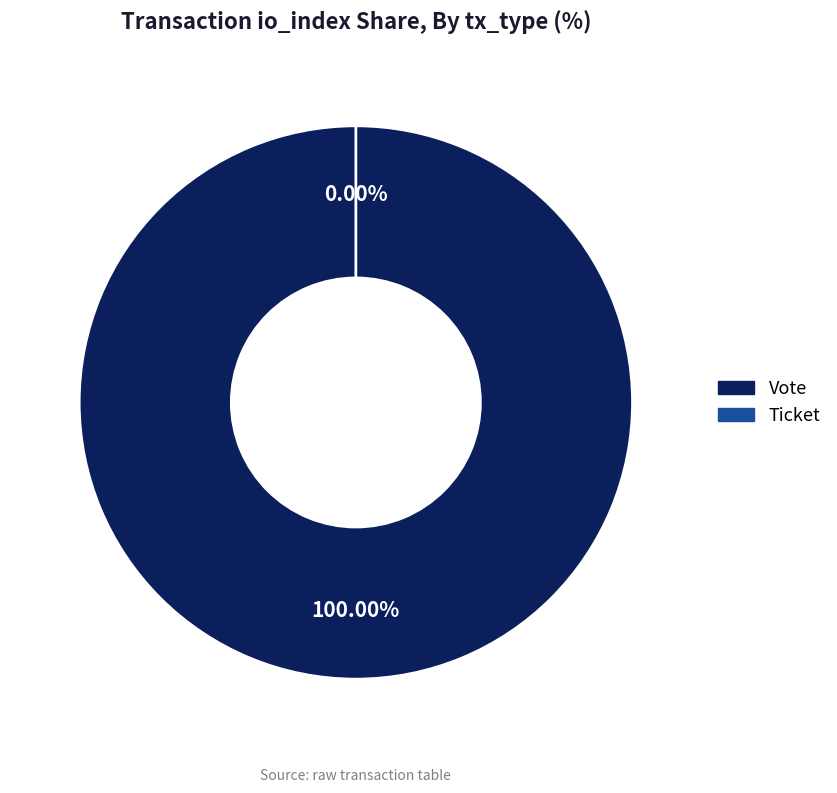

The Vote slice represents 100% of the pie. True or false?

True